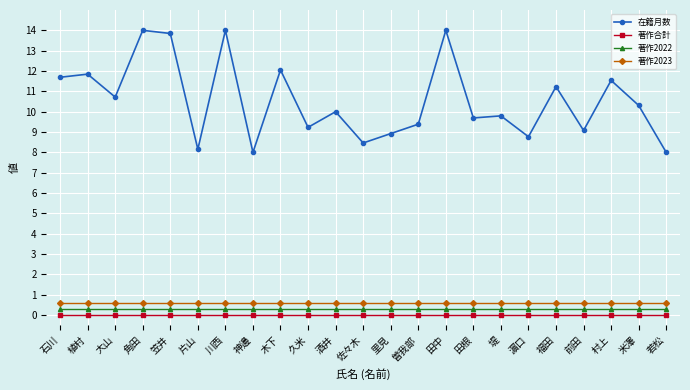

Rank the series by their maximum value, from lowest to highest.

著作合計, 著作2022, 著作2023, 在籍月数